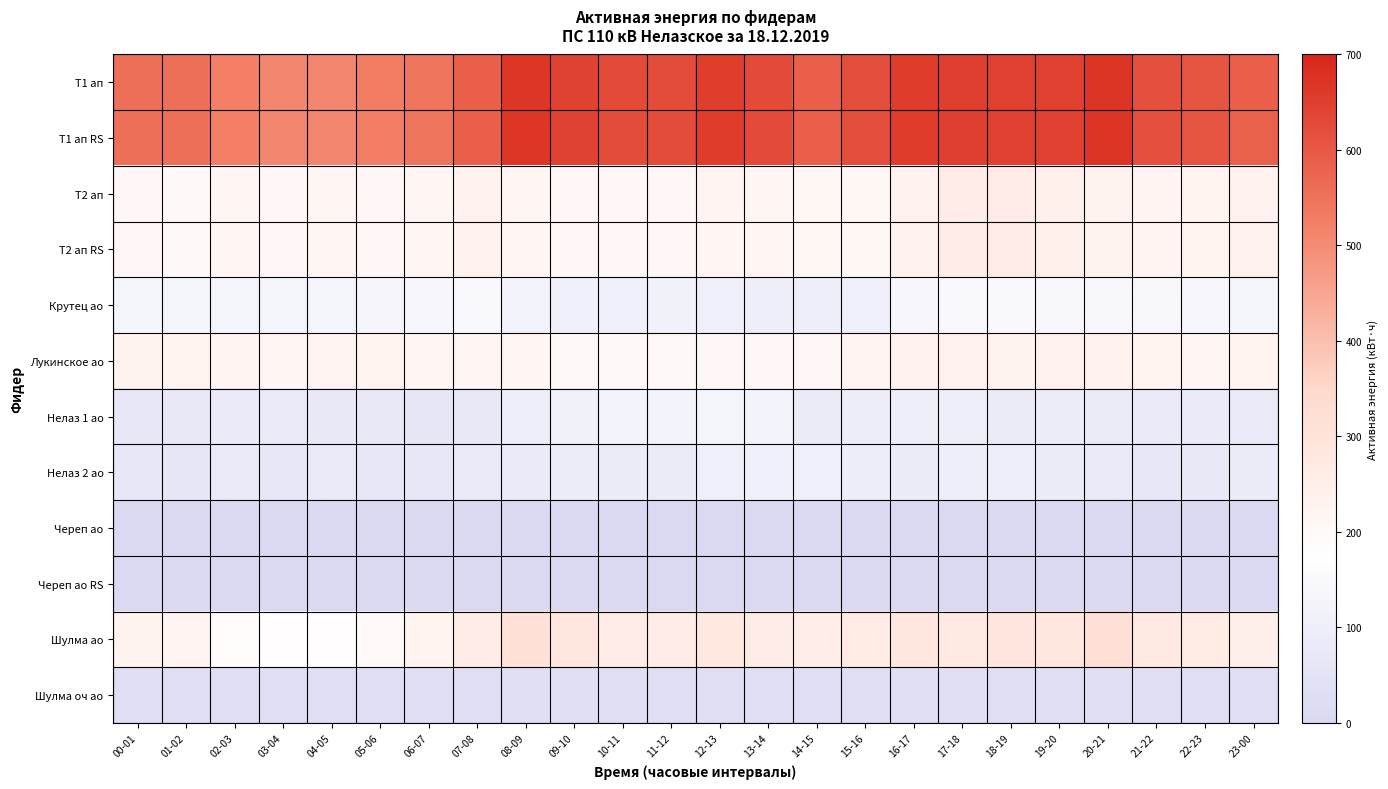

Reading right to left, extract all data points from this chart.

Т1 ап: 23-00=585.6	22-23=604.8	21-22=617.6	20-21=670.4	19-20=646.4	18-19=648.0	17-18=649.6	16-17=656.0	15-16=620.8	14-15=585.6	13-14=628.8	12-13=652.8	11-12=624.0	10-11=627.2	09-10=643.2	08-09=667.2	07-08=585.6	06-07=545.6	05-06=528.0	04-05=510.4	03-04=510.4	02-03=523.2	01-02=556.8	00-01=556.8
Т1 ап RS: 23-00=584.8	22-23=605.6	21-22=616.8	20-21=670.4	19-20=647.2	18-19=647.2	17-18=650.4	16-17=655.2	15-16=621.6	14-15=585.6	13-14=628.0	12-13=653.6	11-12=624.0	10-11=625.6	09-10=644.0	08-09=668.0	07-08=585.6	06-07=545.6	05-06=527.2	04-05=511.2	03-04=510.4	02-03=523.2	01-02=556.0	00-01=557.6
Т2 ап: 23-00=230.4	22-23=225.6	21-22=223.2	20-21=228.0	19-20=240.8	18-19=263.2	17-18=260.0	16-17=232.0	15-16=212.0	14-15=211.2	13-14=219.2	12-13=221.6	11-12=208.8	10-11=209.6	09-10=208.8	08-09=215.2	07-08=236.0	06-07=214.4	05-06=208.0	04-05=214.4	03-04=208.0	02-03=217.6	01-02=204.0	00-01=208.0
Т2 ап RS: 23-00=230.4	22-23=225.2	21-22=224.0	20-21=227.6	19-20=240.8	18-19=263.6	17-18=260.0	16-17=232.0	15-16=211.6	14-15=211.6	13-14=219.2	12-13=220.8	11-12=208.8	10-11=209.6	09-10=209.6	08-09=215.2	07-08=235.6	06-07=214.4	05-06=208.0	04-05=214.4	03-04=208.4	02-03=217.6	01-02=203.6	00-01=208.4
Крутец ао: 23-00=130.8	22-23=138.8	21-22=143.4	20-21=140.0	19-20=143.4	18-19=149.2	17-18=148.8	16-17=134.0	15-16=106.8	14-15=99.6	13-14=102.6	12-13=106.4	11-12=114.6	10-11=112.0	09-10=109.0	08-09=125.0	07-08=148.2	06-07=138.4	05-06=132.6	04-05=128.4	03-04=129.2	02-03=129.0	01-02=129.4	00-01=130.8
Лукинское ао: 23-00=224.7	22-23=220.8	21-22=225.3	20-21=229.8	19-20=229.8	18-19=227.1	17-18=233.4	16-17=234.0	15-16=223.8	14-15=208.2	13-14=208.2	12-13=208.2	11-12=205.8	10-11=204.0	09-10=207.0	08-09=217.8	07-08=216.9	06-07=221.1	05-06=224.4	04-05=222.0	03-04=221.1	02-03=224.1	01-02=225.3	00-01=227.1
Нелаз 1 ао: 23-00=77.4	22-23=83.4	21-22=81.6	20-21=87.9	19-20=90.9	18-19=89.4	17-18=102.0	16-17=98.7	15-16=95.1	14-15=89.1	13-14=120.9	12-13=128.7	11-12=123.3	10-11=121.8	09-10=116.7	08-09=102.3	07-08=73.5	06-07=65.1	05-06=74.7	04-05=75.6	03-04=77.4	02-03=79.5	01-02=75.3	00-01=68.4
Нелаз 2 ао: 23-00=89.2	22-23=76.4	21-22=70.2	20-21=77.2	19-20=87.4	18-19=103.0	17-18=101.8	16-17=89.4	15-16=96.2	14-15=104.0	13-14=108.0	12-13=106.0	11-12=85.8	10-11=89.4	09-10=91.8	08-09=80.8	07-08=77.6	06-07=67.0	05-06=65.8	04-05=76.8	03-04=69.4	02-03=78.8	01-02=64.6	00-01=68.0
Череп ао: 23-00=6.0	22-23=6.0	21-22=6.0	20-21=6.0	19-20=6.0	18-19=6.0	17-18=4.8	16-17=4.4	15-16=4.0	14-15=4.4	13-14=4.0	12-13=4.4	11-12=4.4	10-11=4.0	09-10=4.8	08-09=5.2	07-08=5.6	06-07=5.2	05-06=5.2	04-05=5.6	03-04=5.6	02-03=5.6	01-02=6.0	00-01=5.6
Череп ао RS: 23-00=6.0	22-23=6.0	21-22=6.0	20-21=5.8	19-20=6.0	18-19=6.2	17-18=4.6	16-17=4.4	15-16=4.2	14-15=4.2	13-14=4.2	12-13=4.4	11-12=4.2	10-11=4.2	09-10=4.6	08-09=5.4	07-08=5.4	06-07=5.2	05-06=5.4	04-05=5.6	03-04=5.6	02-03=5.6	01-02=5.8	00-01=5.8
Шулма ао: 23-00=247.6	22-23=266.6	21-22=273.2	20-21=314.4	19-20=288.4	18-19=292.2	17-18=272.0	16-17=282.2	15-16=266.8	14-15=254.0	13-14=263.8	12-13=281.0	11-12=259.6	10-11=263.4	09-10=283.4	08-09=310.8	07-08=260.6	06-07=224.4	05-06=196.2	04-05=181.2	03-04=181.0	02-03=187.6	01-02=223.2	00-01=229.6
Шулма оч ао: 23-00=29.4	22-23=29.1	21-22=31.8	20-21=32.4	19-20=31.8	18-19=33.9	17-18=37.5	16-17=34.5	15-16=30.9	14-15=29.4	13-14=29.4	12-13=30.3	11-12=30.0	10-11=31.2	09-10=30.9	08-09=32.1	07-08=30.0	06-07=29.4	05-06=27.3	04-05=27.0	03-04=27.0	02-03=26.1	01-02=27.0	00-01=27.9